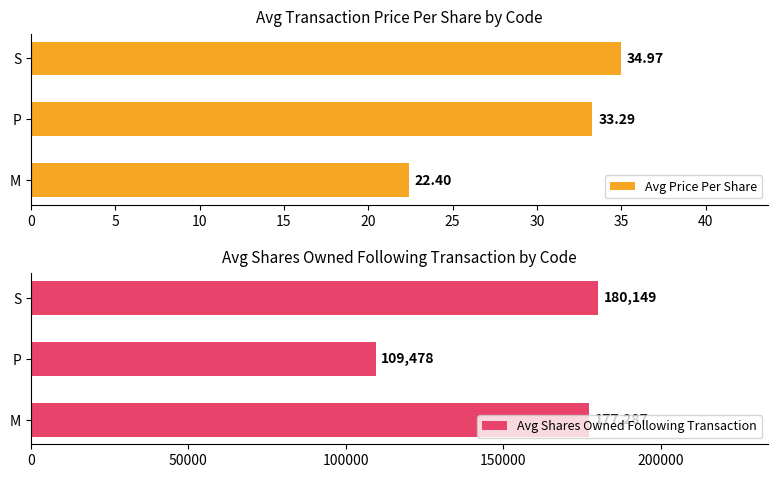

Read the Avg Price Per Share value at P.

33.3